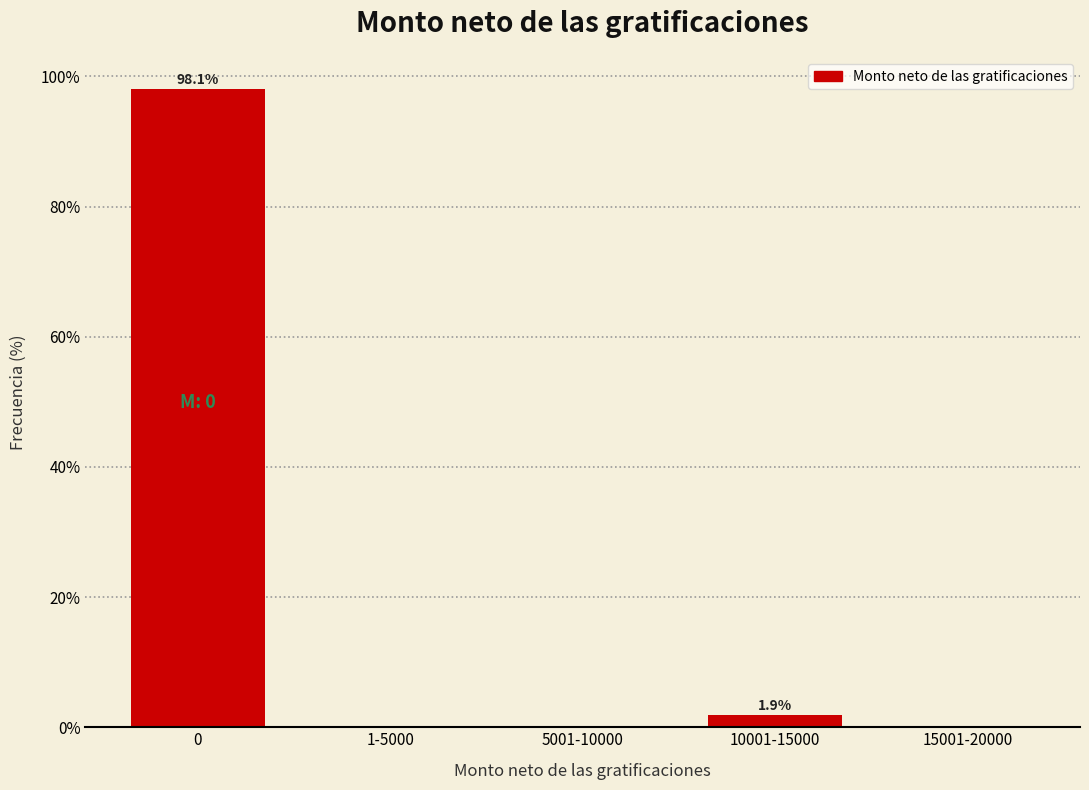

Reading left to right, list all the values displayed in this chart.

0=98.1	1-5000=0.0	5001-10000=0.0	10001-15000=1.9	15001-20000=0.0